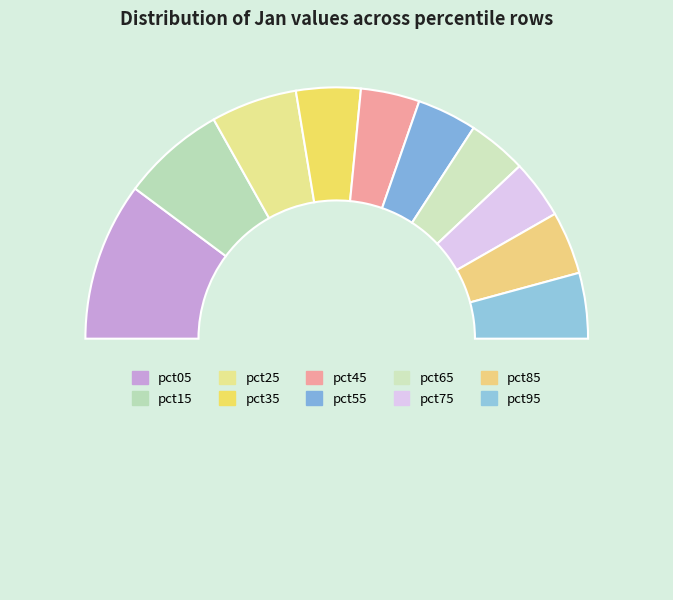

Rank the categories by value from lowest to highest.

pct75, pct45, pct65, pct55, pct85, pct35, pct95, pct25, pct15, pct05